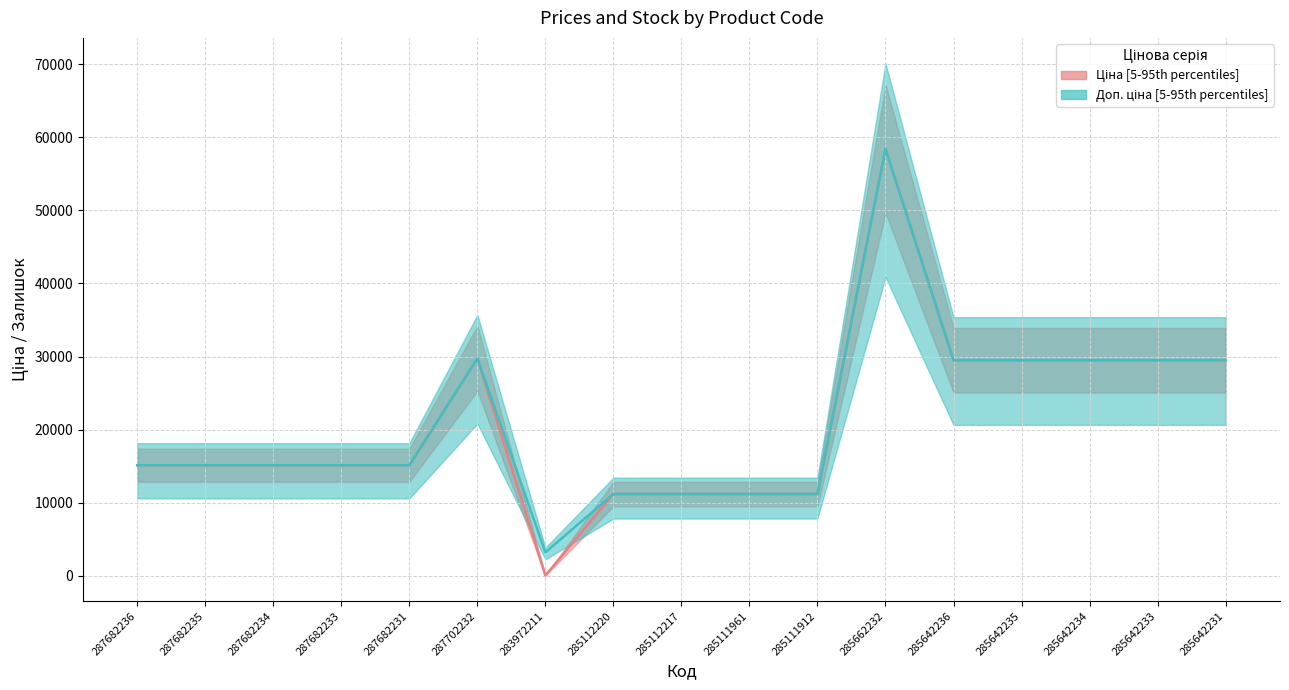

Where is the first local minimum for Доп. ціна?

283972211